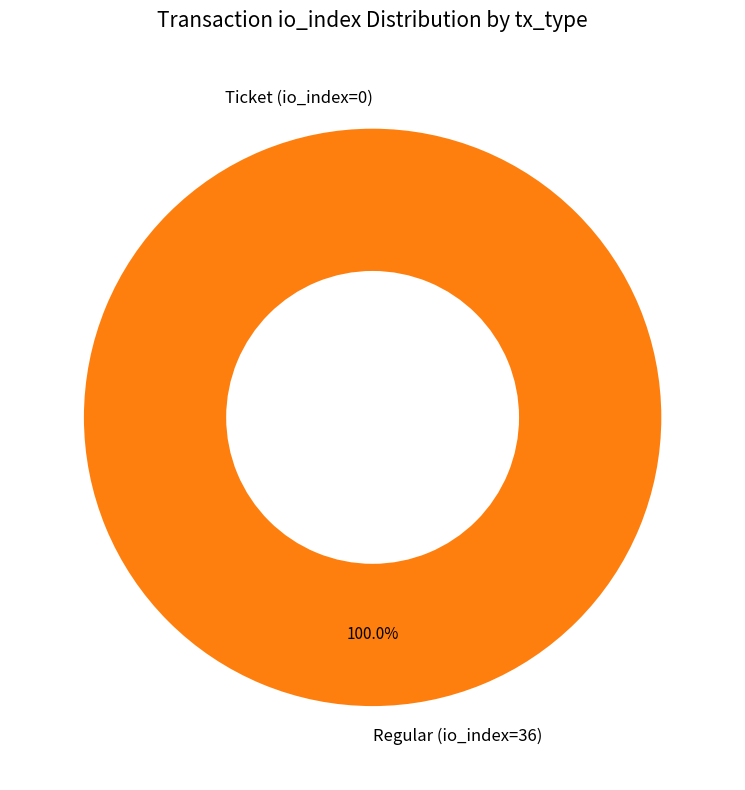

Which slice is the largest?

Regular (io_index=36)